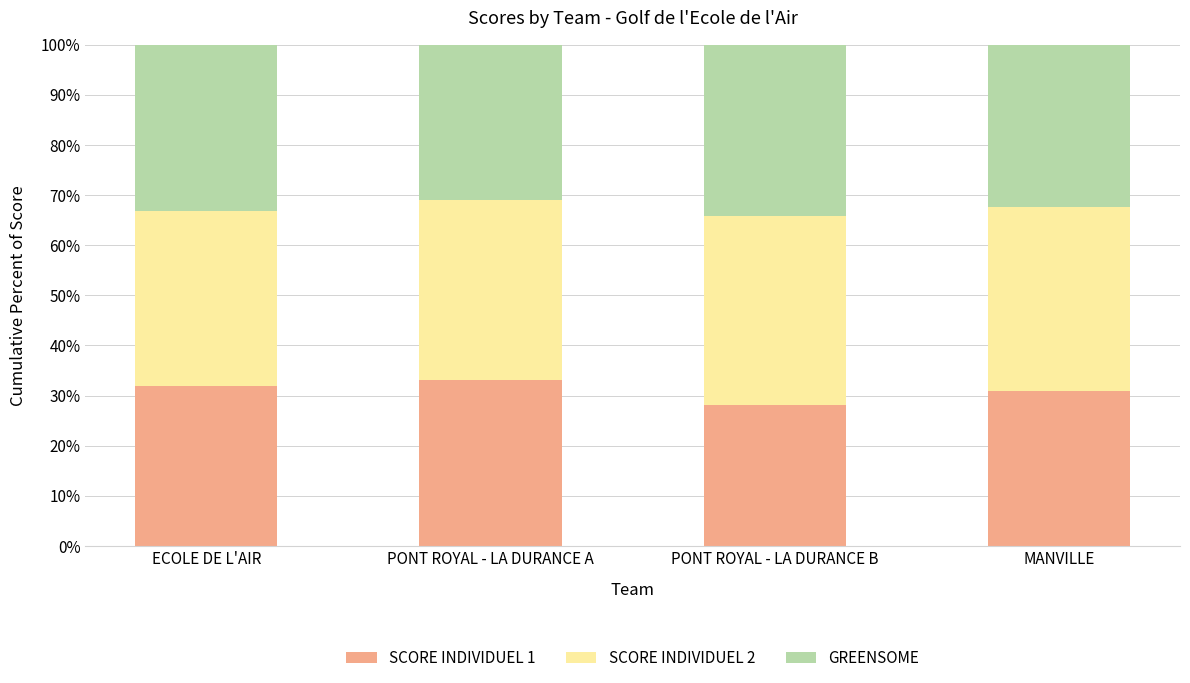

What is the total value across all series at ECOLE DE L'AIR?

100.0